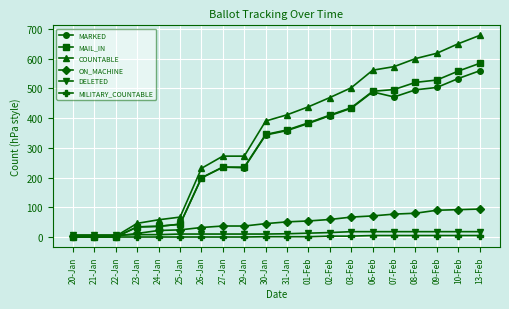

Rank the series by their maximum value, from lowest to highest.

MILITARY_COUNTABLE, DELETED, ON_MACHINE, MARKED, MAIL_IN, COUNTABLE